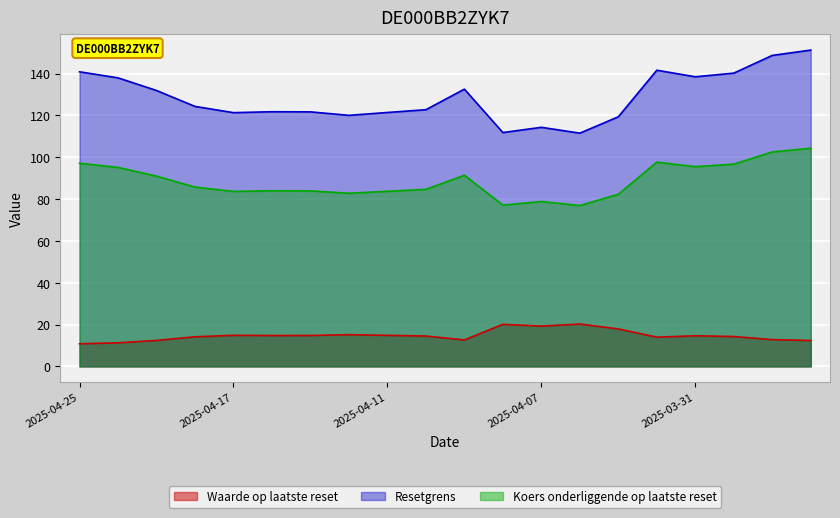

Reading left to right, extract all data points from this chart.

Waarde op laatste reset: 2025-04-25=10.8	2025-04-24=11.3	2025-04-23=12.4	2025-04-22=14.2	2025-04-17=14.9	2025-04-16=14.8	2025-04-15=14.8	2025-04-14=15.2	2025-04-11=14.8	2025-04-10=14.5	2025-04-09=12.7	2025-04-08=20.1	2025-04-07=19.3	2025-04-04=20.3	2025-04-03=17.9	2025-04-01=14.0	2025-03-31=14.6	2025-03-28=14.3	2025-03-27=12.8	2025-03-26=12.4
Resetgrens: 2025-04-25=140.8	2025-04-24=137.9	2025-04-23=131.9	2025-04-22=124.3	2025-04-17=121.3	2025-04-16=121.7	2025-04-15=121.7	2025-04-14=120.0	2025-04-11=121.4	2025-04-10=122.7	2025-04-09=132.5	2025-04-08=111.8	2025-04-07=114.3	2025-04-04=111.5	2025-04-03=119.3	2025-04-01=141.6	2025-03-31=138.4	2025-03-28=140.2	2025-03-27=148.7	2025-03-26=151.2
Koers onderliggende op laatste reset: 2025-04-25=97.1	2025-04-24=95.1	2025-04-23=91.0	2025-04-22=85.7	2025-04-17=83.7	2025-04-16=84.0	2025-04-15=83.9	2025-04-14=82.8	2025-04-11=83.7	2025-04-10=84.6	2025-04-09=91.4	2025-04-08=77.1	2025-04-07=78.8	2025-04-04=76.9	2025-04-03=82.3	2025-04-01=97.6	2025-03-31=95.5	2025-03-28=96.7	2025-03-27=102.5	2025-03-26=104.3